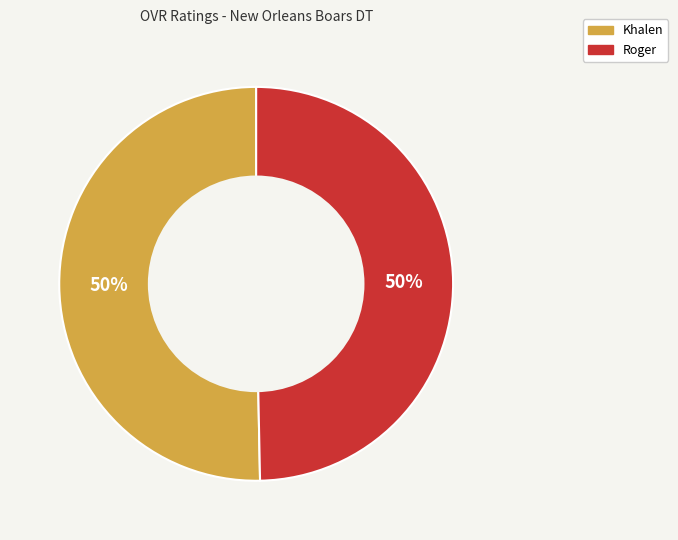

What is the ratio of the value at Roger to the value at Khalen?

1.0